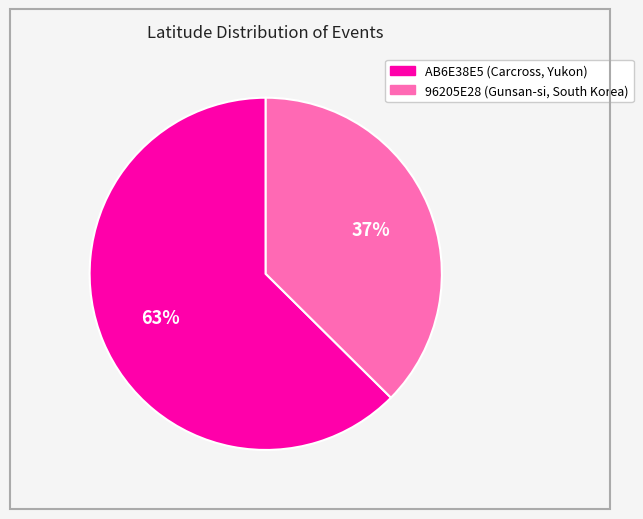

Which slice is the smallest?

96205E28 (Gunsan-si, South Korea)